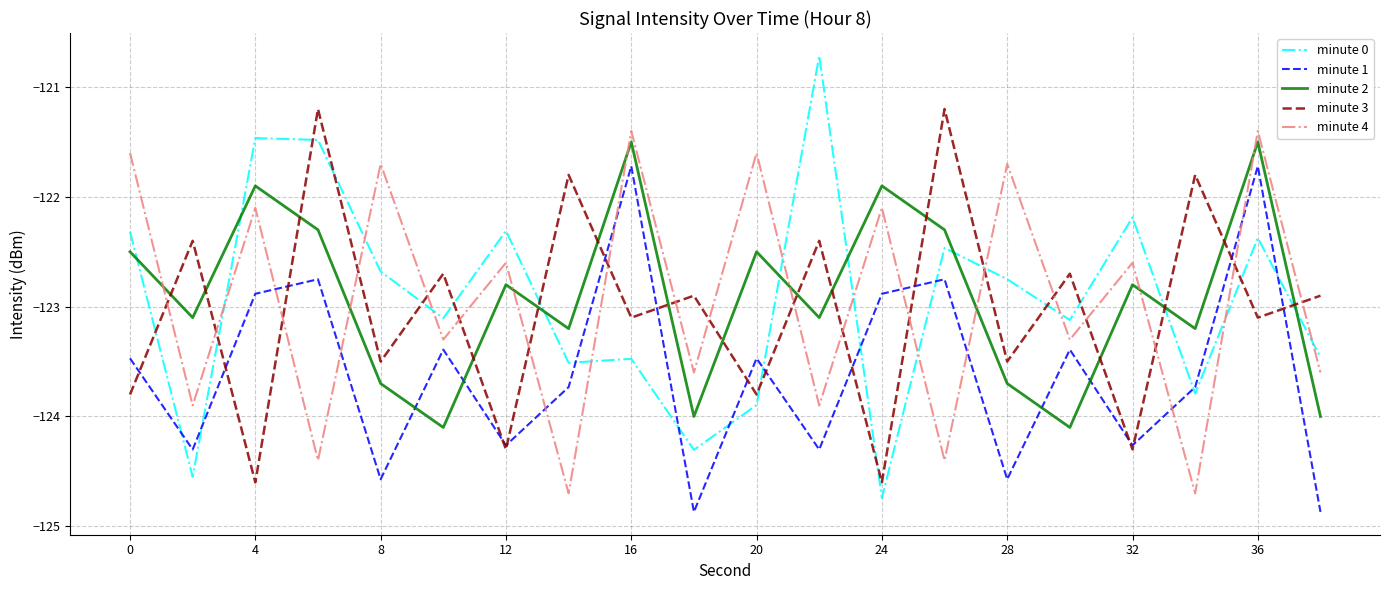

What is the smallest value displayed?

-124.9